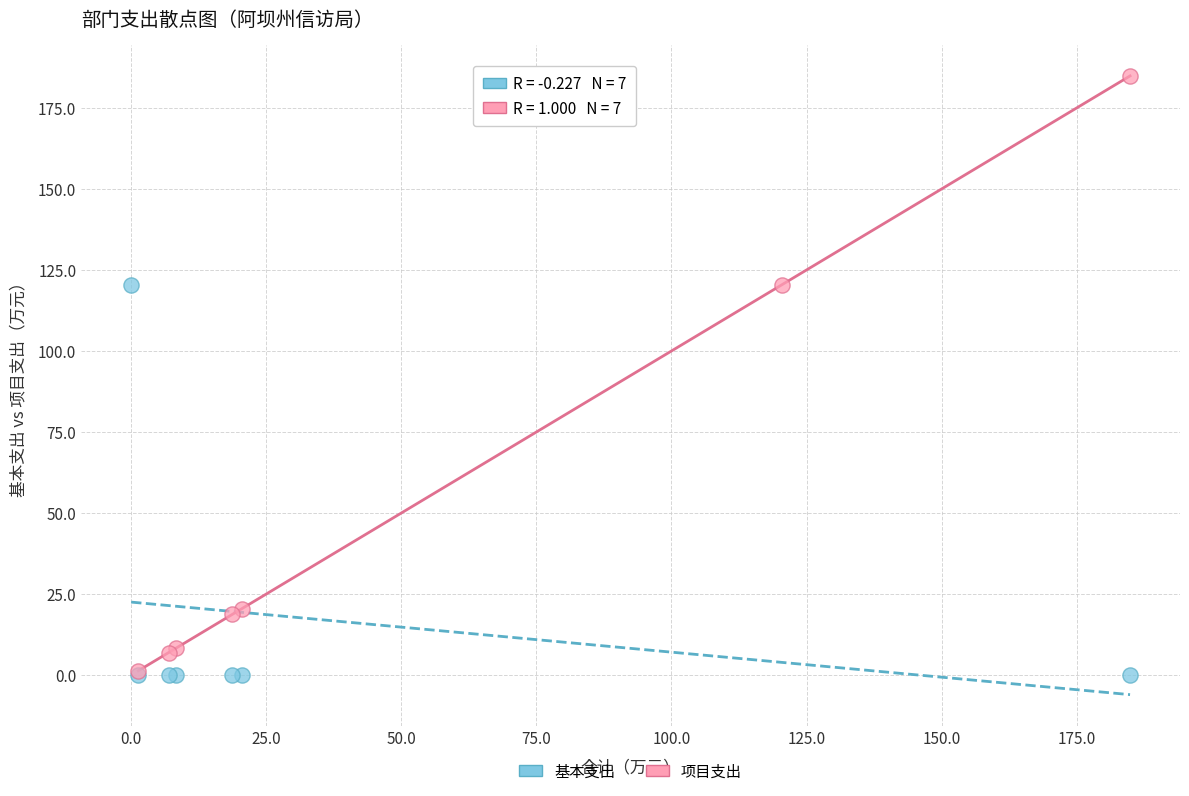

Which series has the largest Y range (max minus min)?

项目支出